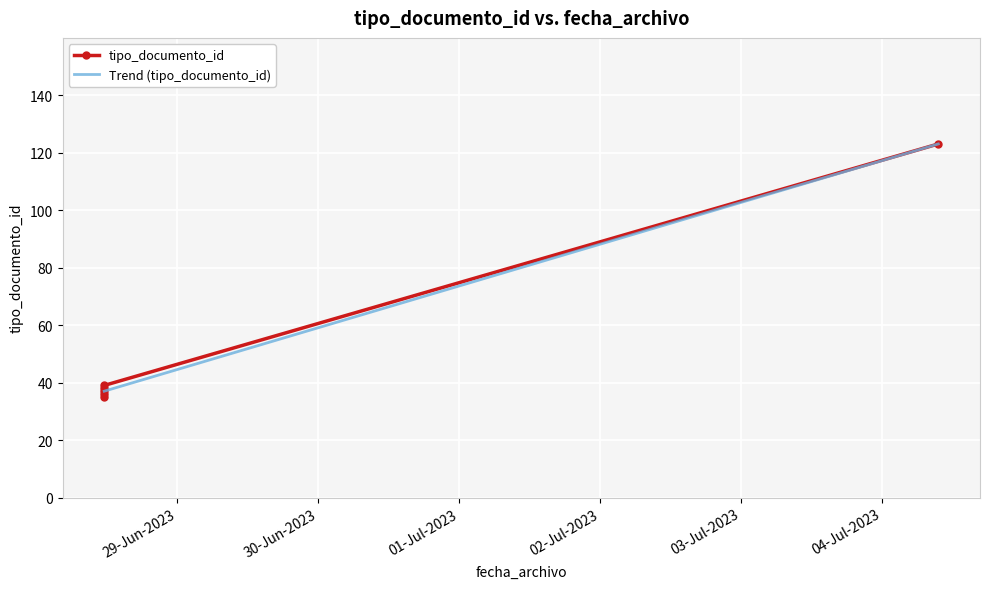

What is the difference between the maximum and second lowest values in the tipo_documento_id series?

87.0